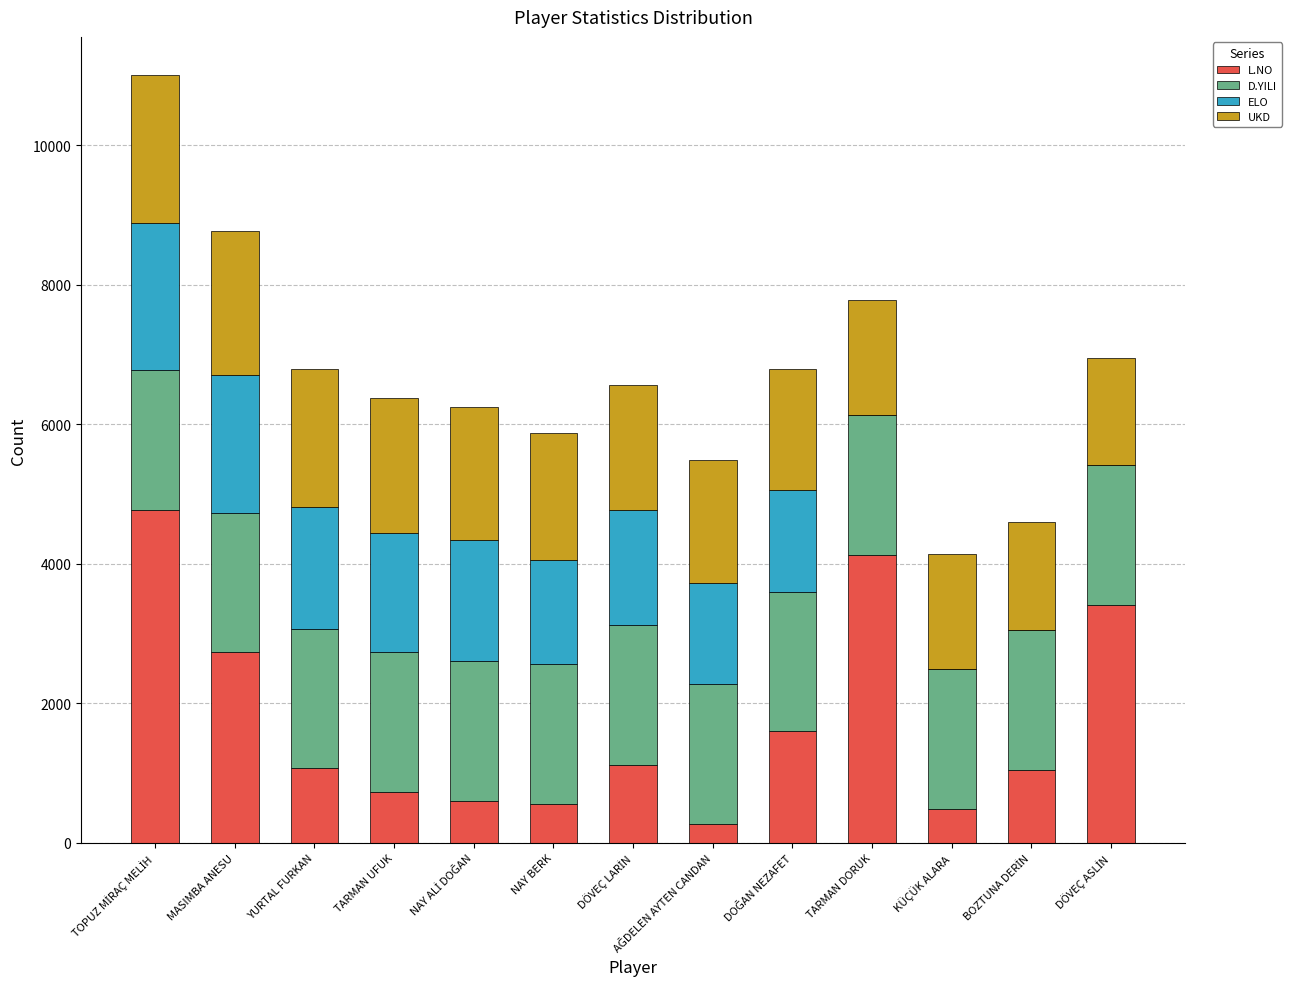

What is the total value across all series at MASIMBA ANESU?

8769